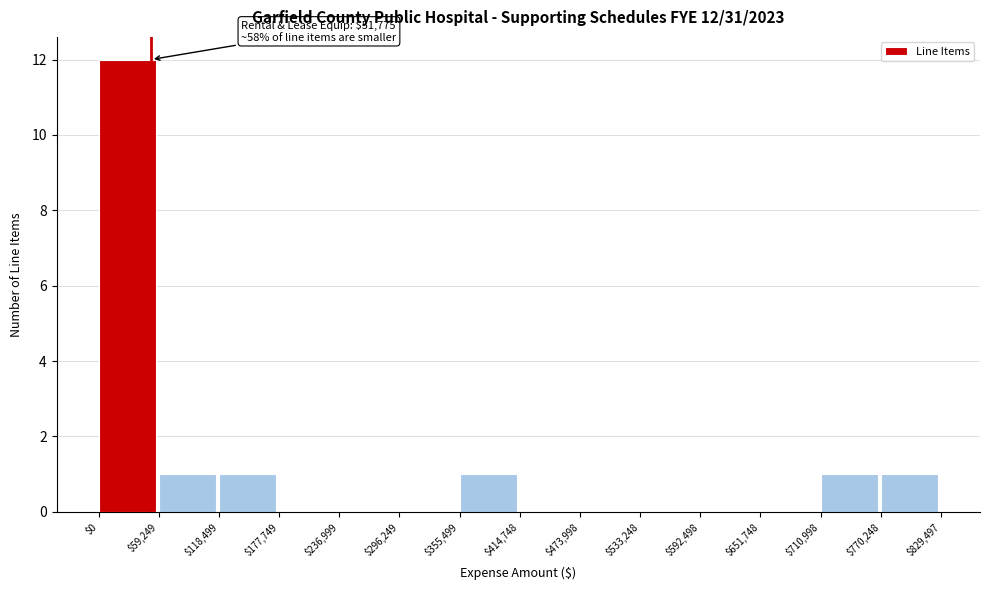

Which range on the x-axis has the tallest bar?

$0 to $59,249